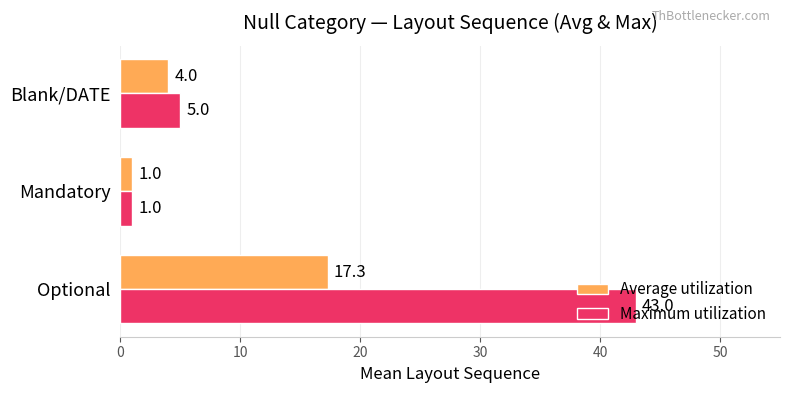

What is the difference between the Maximum utilization values at Optional and Blank/DATE?

38.0